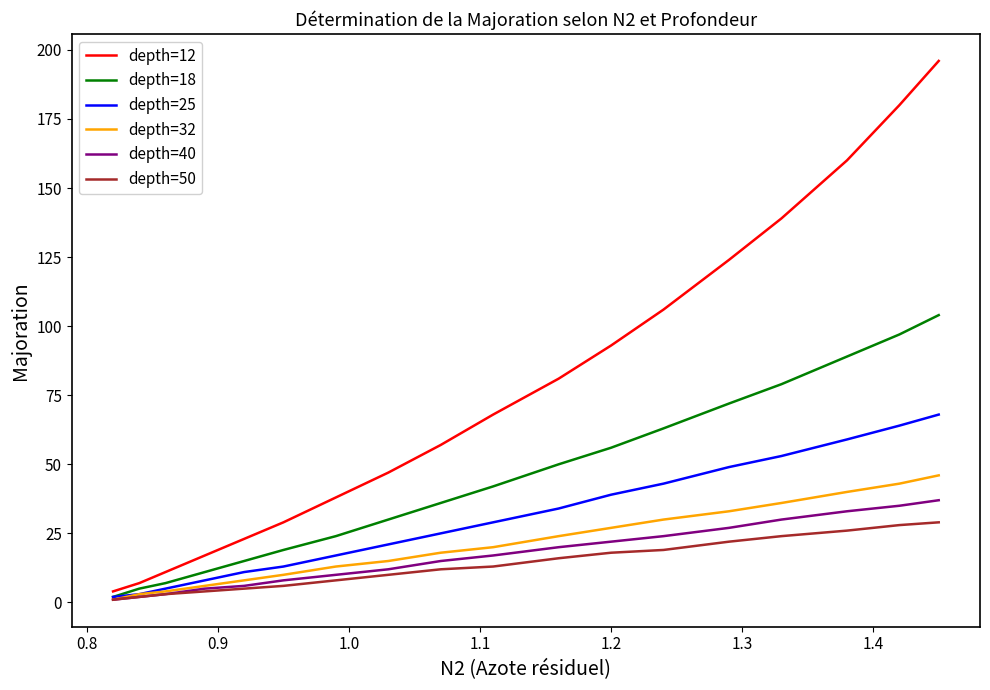

Which series has the largest total across all categories?

depth=12